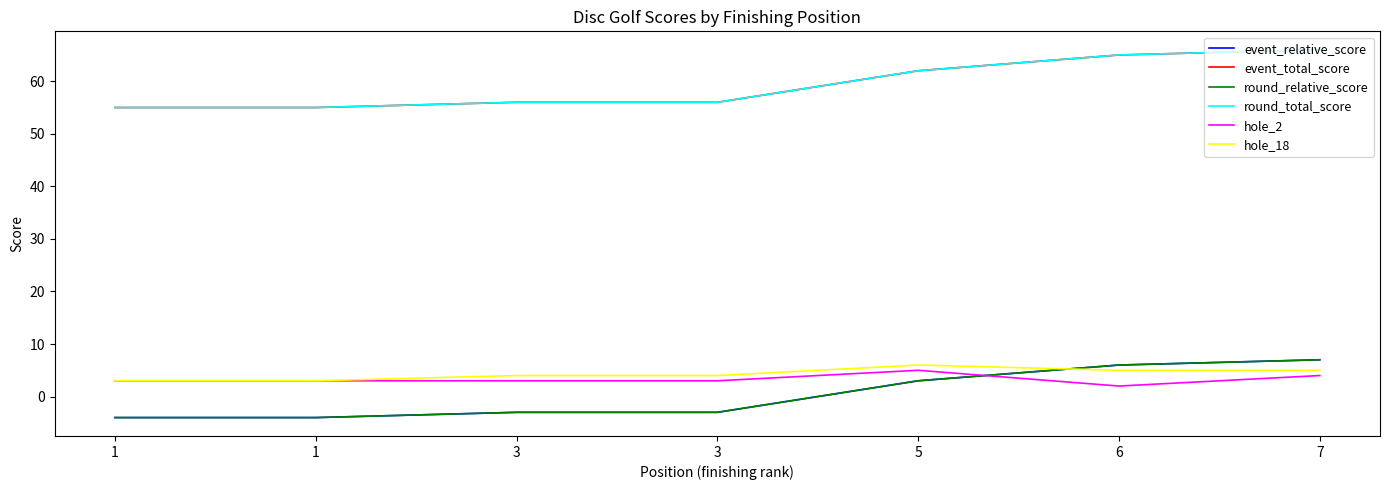

Reading right to left, extract all data points from this chart.

event_relative_score: 7=7	6=6	5=3	3=-3	3=-3	1=-4	1=-4
event_total_score: 7=66	6=65	5=62	3=56	3=56	1=55	1=55
round_relative_score: 7=7	6=6	5=3	3=-3	3=-3	1=-4	1=-4
round_total_score: 7=66	6=65	5=62	3=56	3=56	1=55	1=55
hole_2: 7=4	6=2	5=5	3=3	3=3	1=3	1=3
hole_18: 7=5	6=5	5=6	3=4	3=4	1=3	1=3